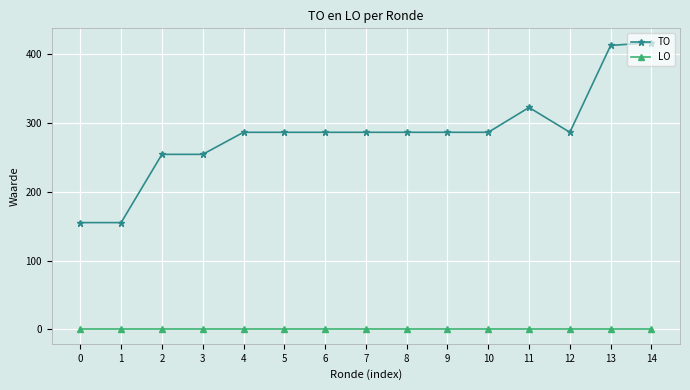

The TO series shows 322 at 11. True or false?

True